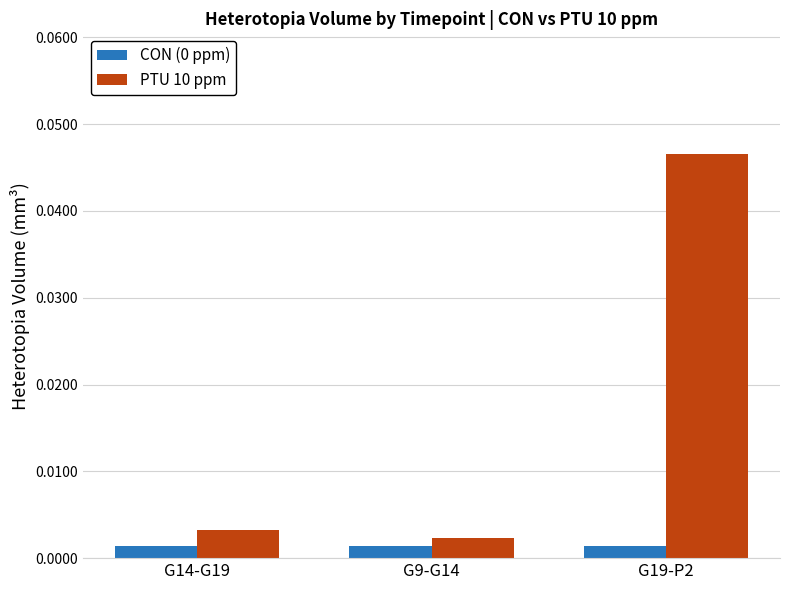

Which series has the widest spread of values?

PTU 10 ppm